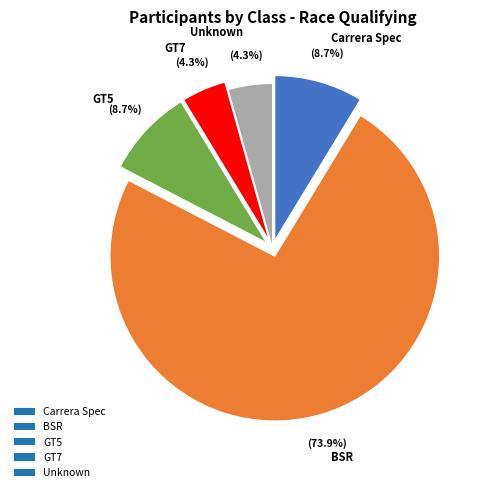

Which has a higher value, GT7 or Carrera Spec?

Carrera Spec